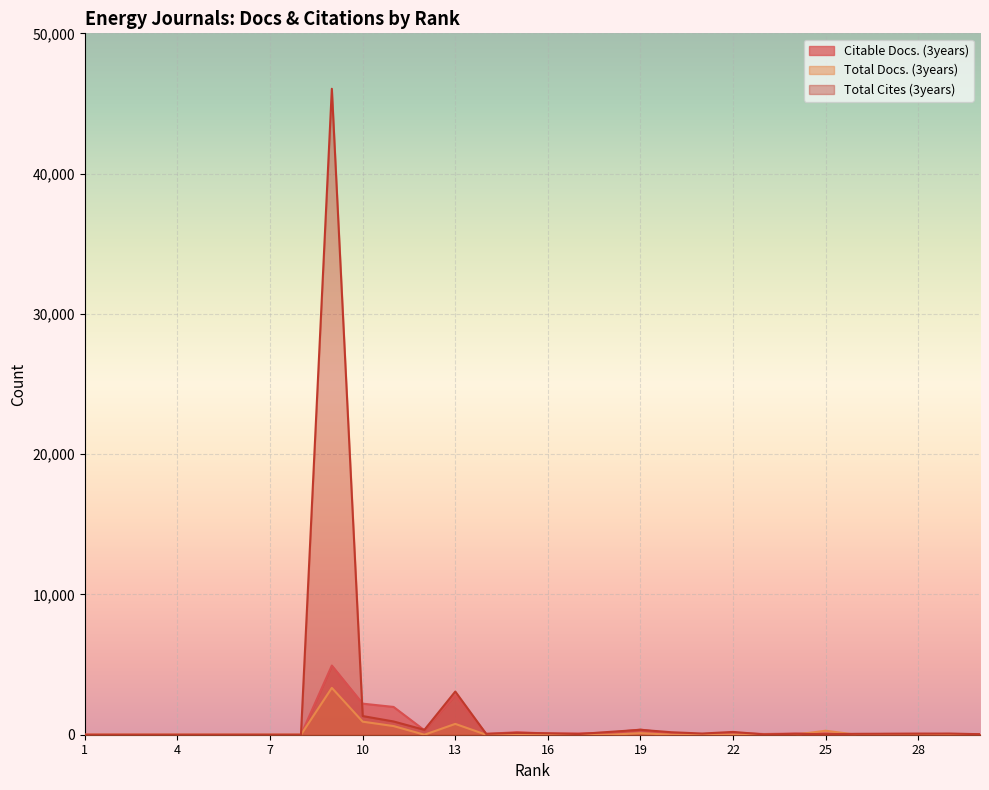

List the series in order of their overall mean, highest first.

Total Cites (3years), Citable Docs. (3years), Total Docs. (3years)